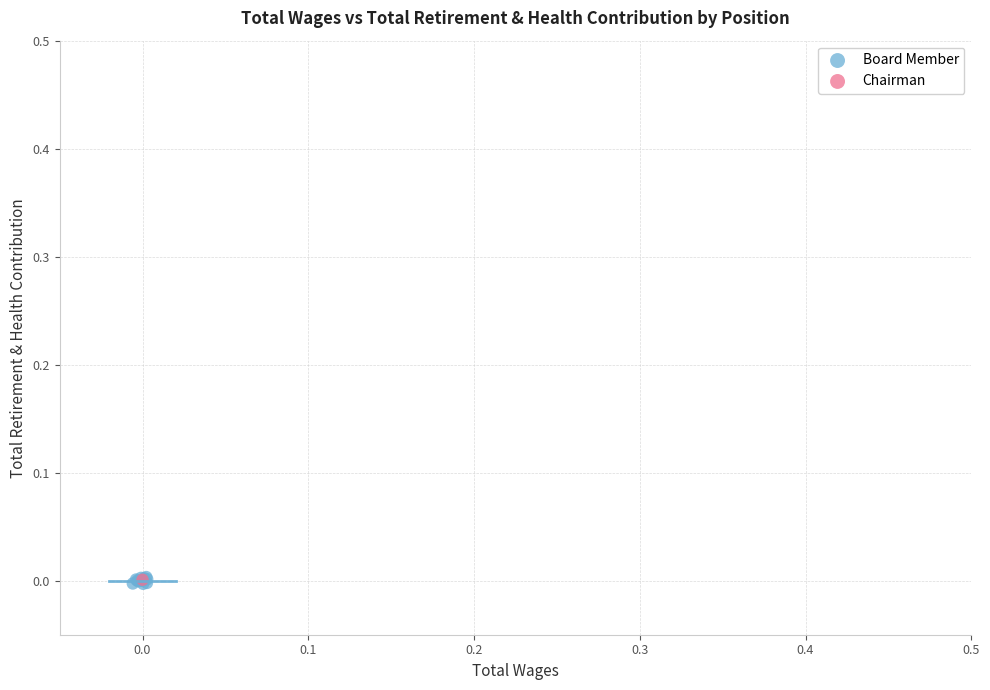

What are all the series names shown in the legend?

Board Member, Chairman